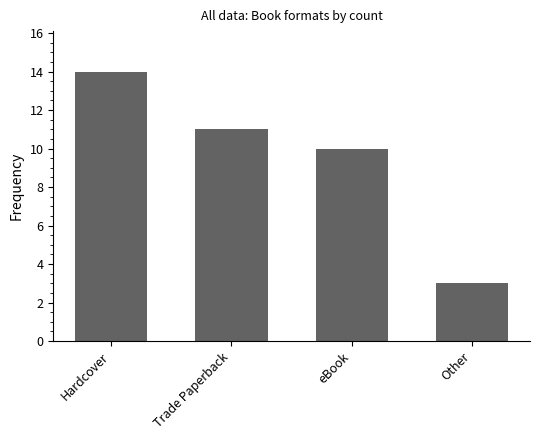

What is the smallest value displayed?

3